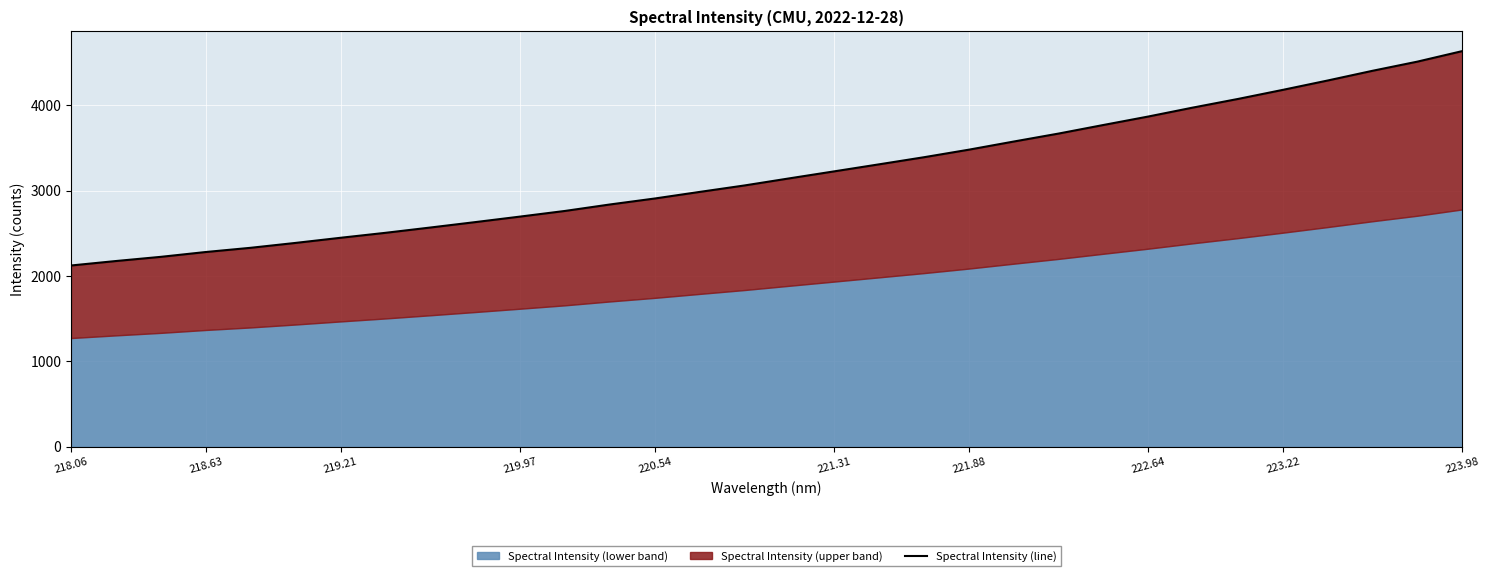

Which category has the lowest value across all series?

218.06